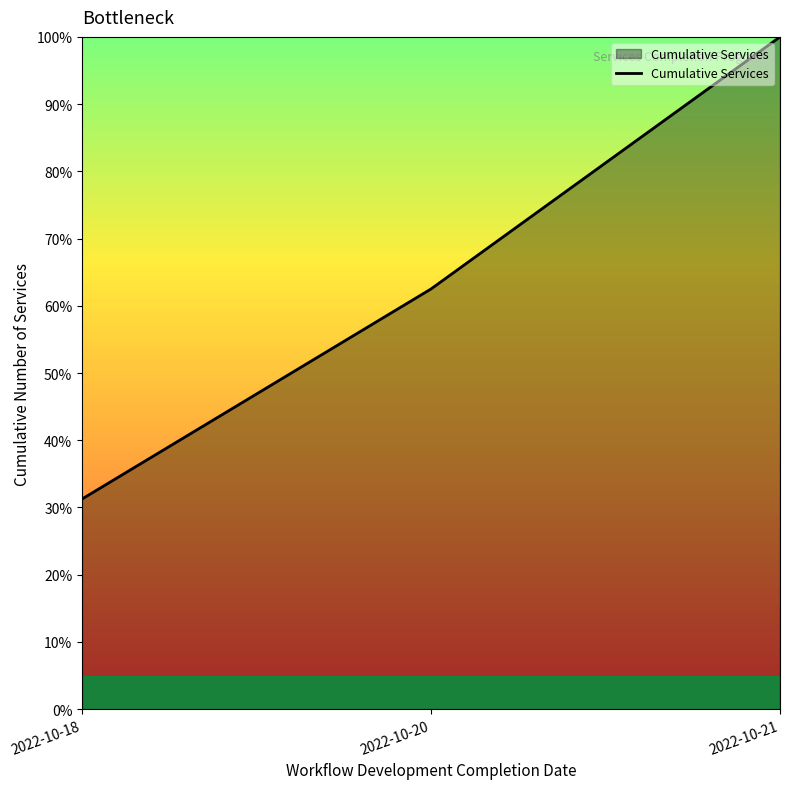

Which has a higher value, 2022-10-21 or 2022-10-20?

2022-10-21